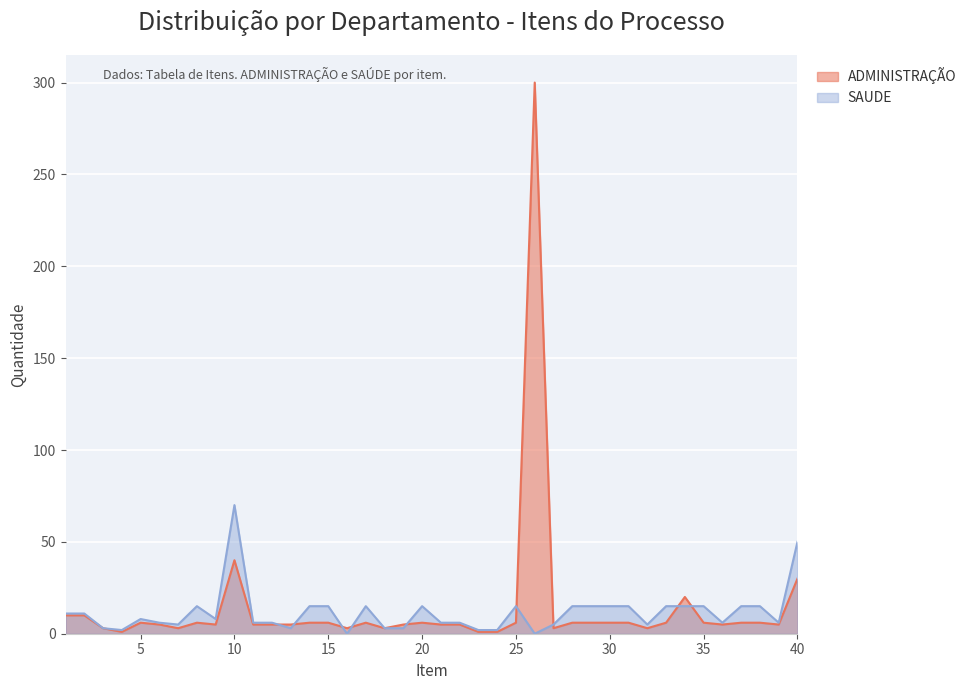

Between which two adjacent categories do SAUDE and ADMINISTRAÇÃO first intersect?

12 and 13